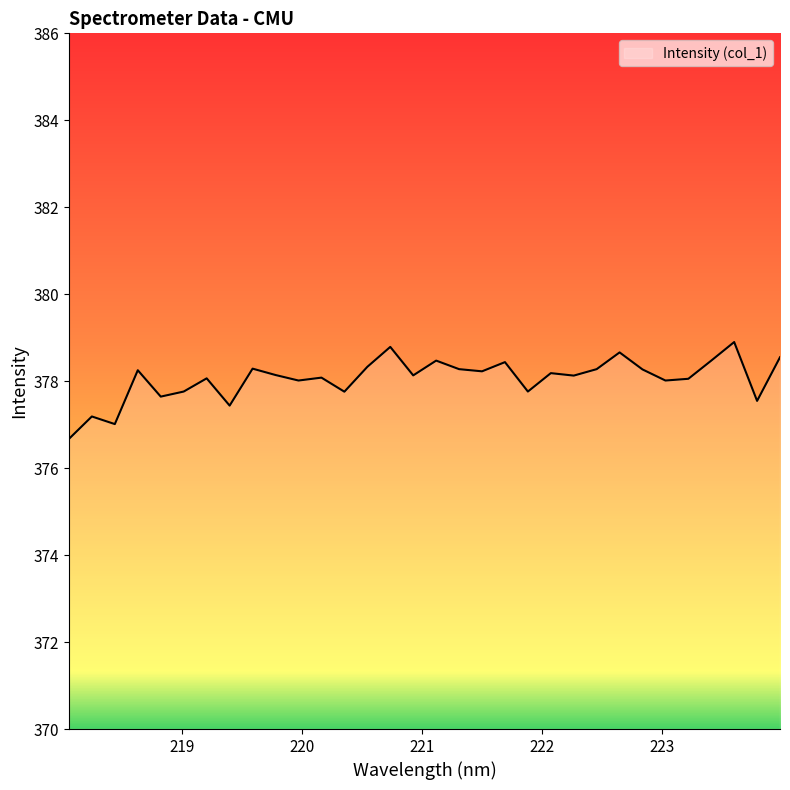

What is the smallest value displayed?

376.7